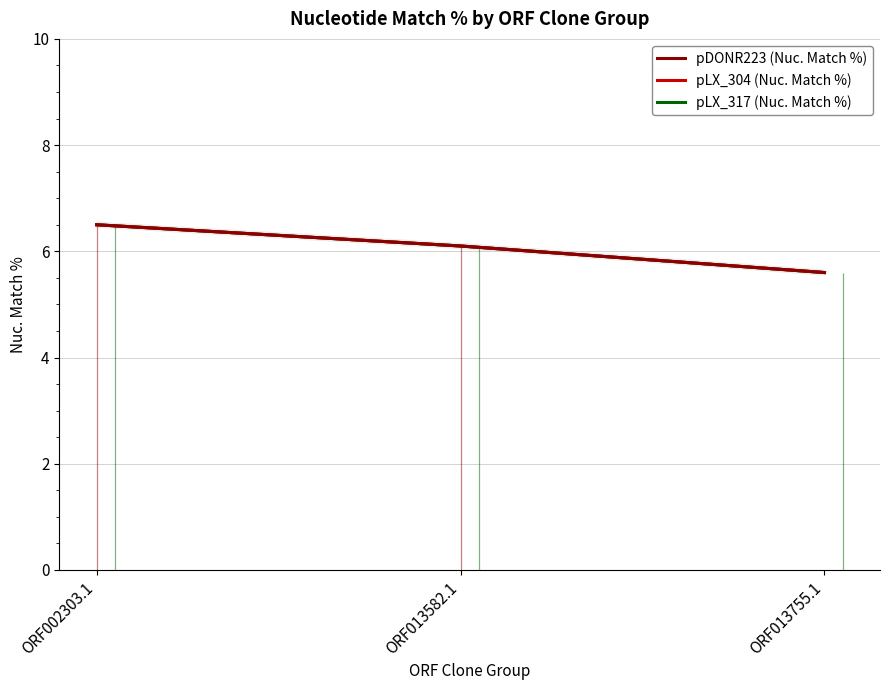

What is the total value across all series at ORF002303.1?

19.5